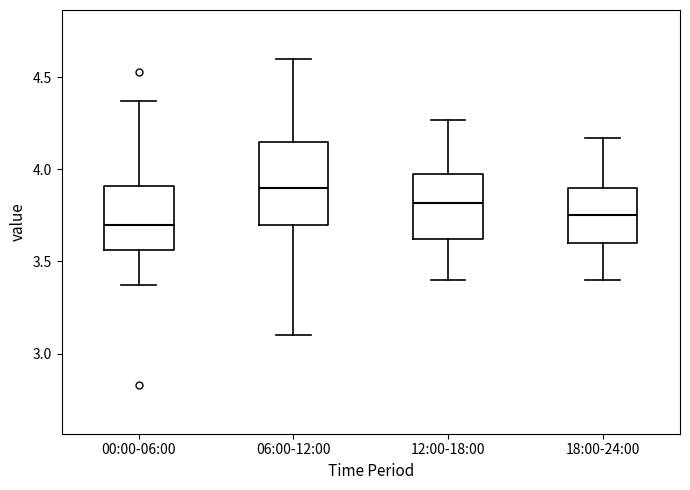

Reading left to right, read every box against the y-axis: the position of its median line, the range the box covers, and the ends of its whiskers. The values are not printed on the chart, so give them approximately, as read against the axis.

00:00-06:00: median 3.70, box 3.55 to 3.90, whiskers 3.35 to 4.35
06:00-12:00: median 3.90, box 3.70 to 4.15, whiskers 3.10 to 4.60
12:00-18:00: median 3.80, box 3.60 to 4.00, whiskers 3.40 to 4.25
18:00-24:00: median 3.75, box 3.60 to 3.90, whiskers 3.40 to 4.15